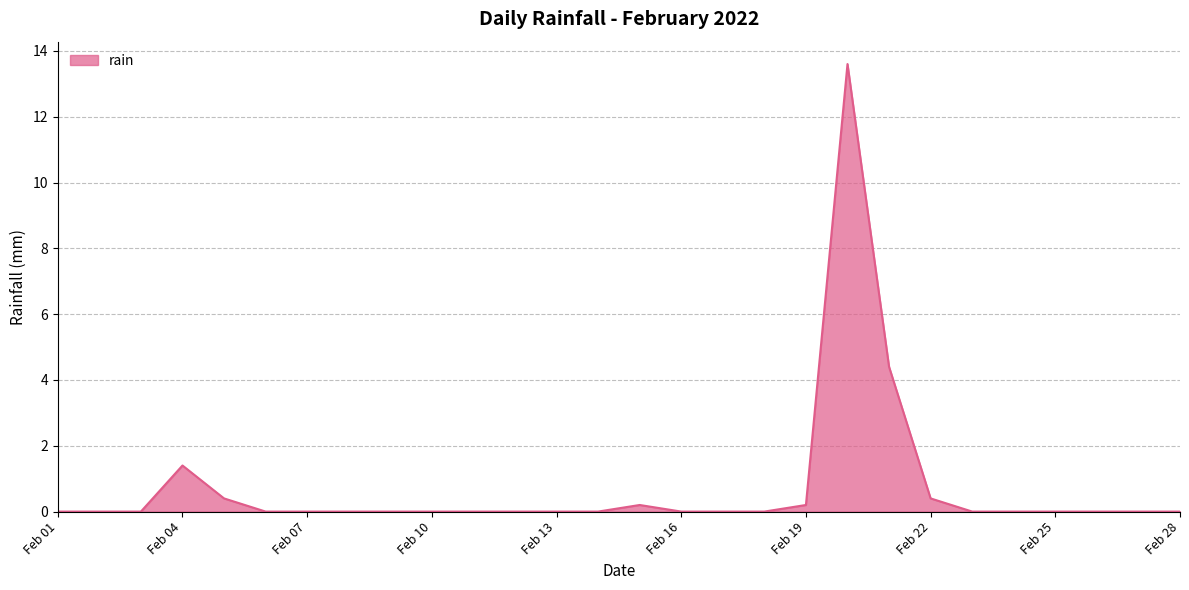

What is the greatest value displayed?

13.6